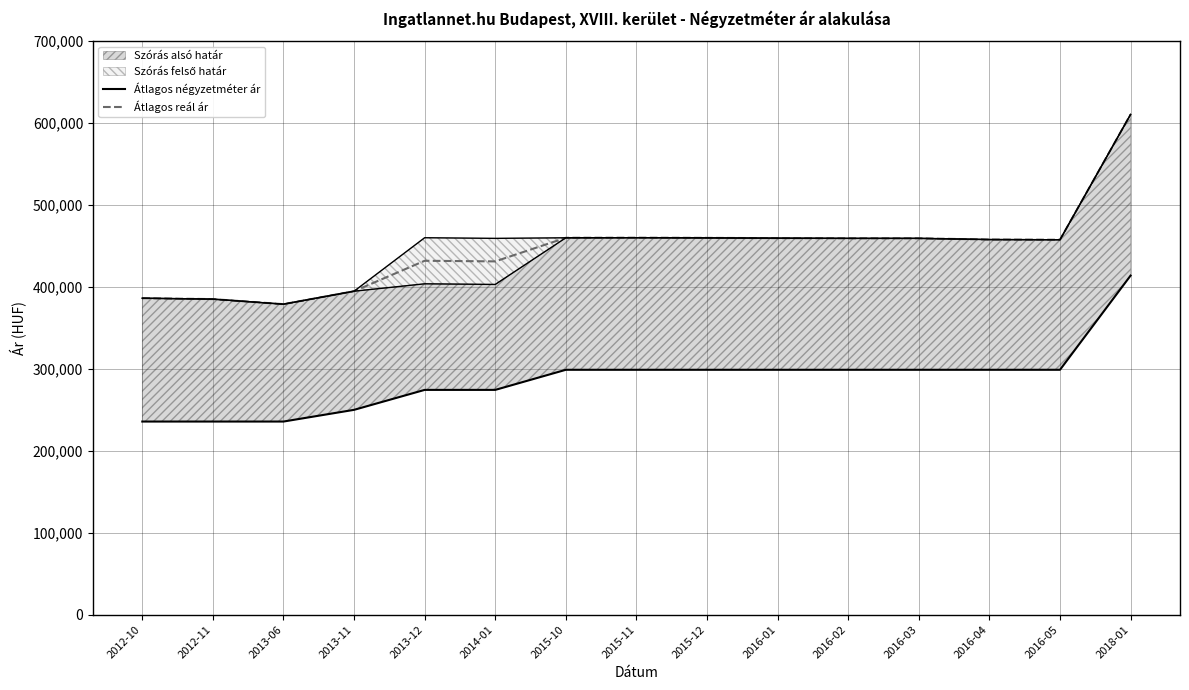

The Átlagos négyzetméter ár series shows 627423 at 2018-01. True or false?

False